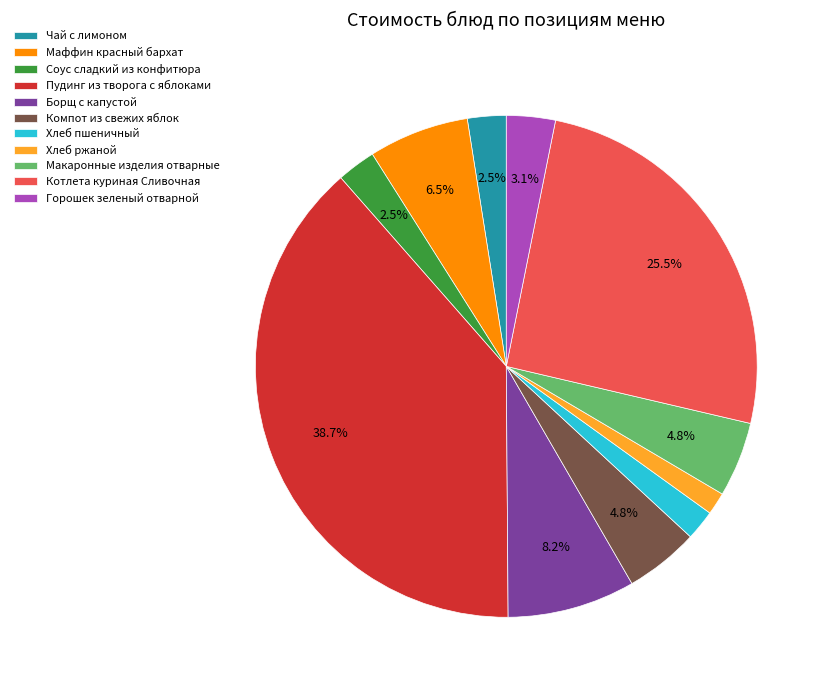

Which slice is the largest?

Пудинг из творога с яблоками